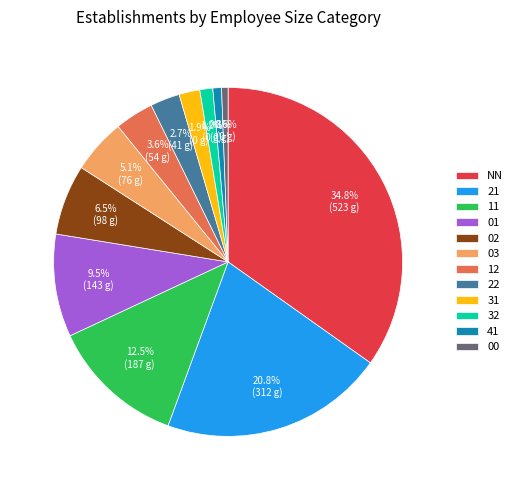

Which slice is the largest?

NN